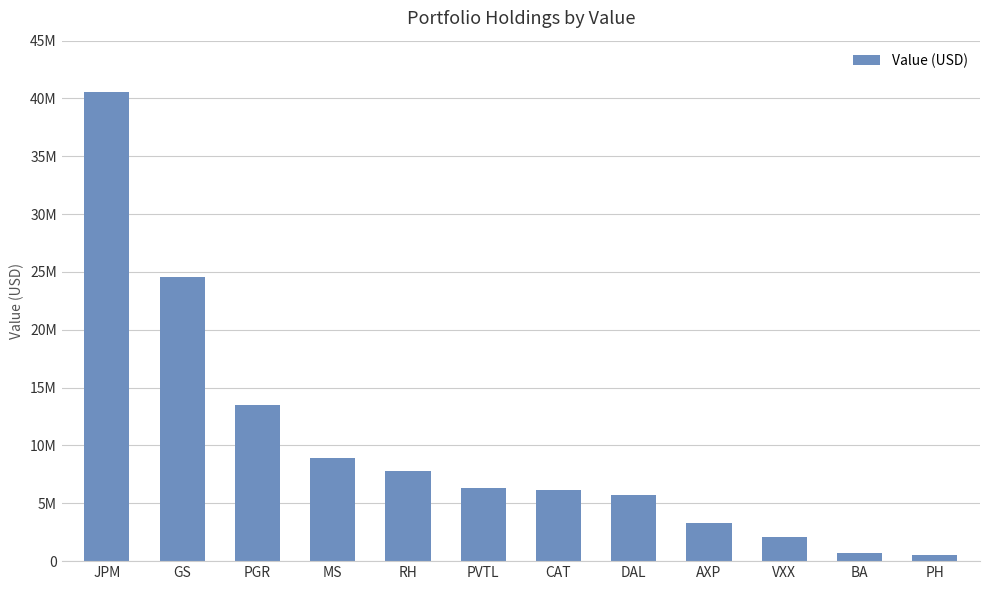

Does the chart contain any negative values?

No